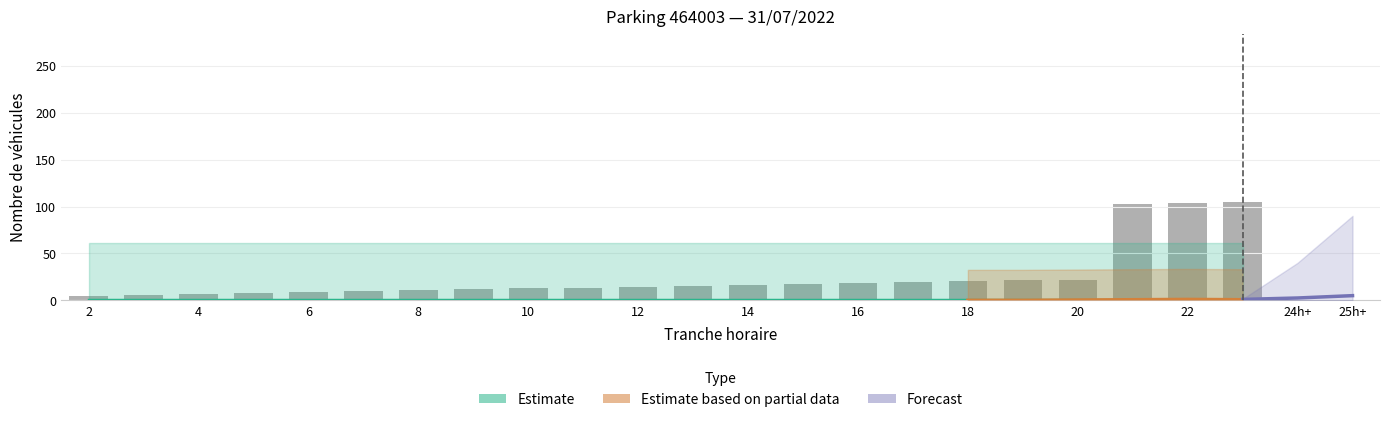

The chart shows a value of 20.4 at 11. True or false?

False